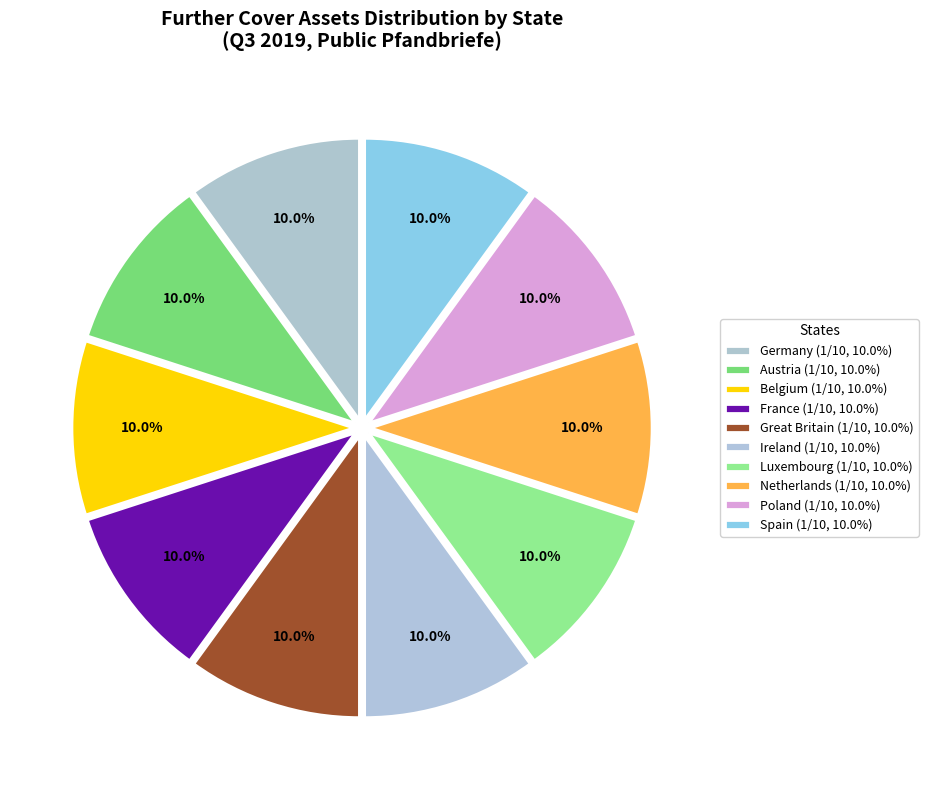

What is the largest slice in the pie chart?

Spain